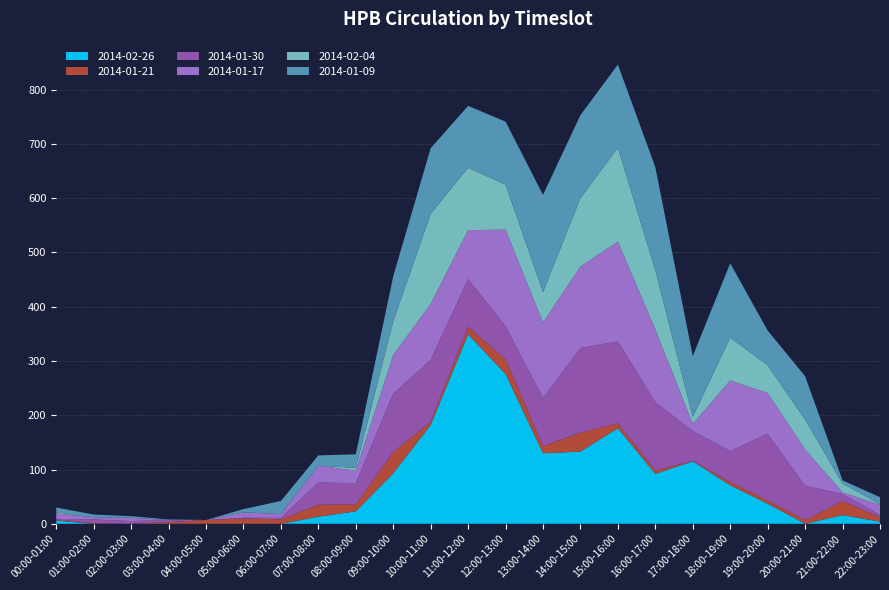

Reading right to left, what are all the values shown in this chart?

2014-02-26: 22:00-23:00=4	21:00-22:00=16	20:00-21:00=0	19:00-20:00=37	18:00-19:00=71	17:00-18:00=115	16:00-17:00=92	15:00-16:00=176	14:00-15:00=133	13:00-14:00=130	12:00-13:00=276	11:00-12:00=349	10:00-11:00=182	09:00-10:00=93	08:00-09:00=23	07:00-08:00=13	06:00-07:00=0	05:00-06:00=0	04:00-05:00=0	03:00-04:00=0	02:00-03:00=0	01:00-02:00=0	00:00-01:00=6
2014-01-21: 22:00-23:00=8	21:00-22:00=26	20:00-21:00=7	19:00-20:00=6	18:00-19:00=6	17:00-18:00=1	16:00-17:00=6	15:00-16:00=9	14:00-15:00=35	13:00-14:00=13	12:00-13:00=27	11:00-12:00=14	10:00-11:00=6	09:00-10:00=39	08:00-09:00=13	07:00-08:00=22	06:00-07:00=8	05:00-06:00=10	04:00-05:00=7	03:00-04:00=3	02:00-03:00=0	01:00-02:00=1	00:00-01:00=2
2014-01-30: 22:00-23:00=5	21:00-22:00=13	20:00-21:00=63	19:00-20:00=123	18:00-19:00=57	17:00-18:00=55	16:00-17:00=126	15:00-16:00=151	14:00-15:00=156	13:00-14:00=89	12:00-13:00=61	11:00-12:00=88	10:00-11:00=114	09:00-10:00=108	08:00-09:00=39	07:00-08:00=41	06:00-07:00=3	05:00-06:00=1	04:00-05:00=0	03:00-04:00=4	02:00-03:00=5	01:00-02:00=7	00:00-01:00=1
2014-01-17: 22:00-23:00=18	21:00-22:00=3	20:00-21:00=67	19:00-20:00=75	18:00-19:00=130	17:00-18:00=13	16:00-17:00=134	15:00-16:00=184	14:00-15:00=150	13:00-14:00=139	12:00-13:00=178	11:00-12:00=90	10:00-11:00=103	09:00-10:00=71	08:00-09:00=23	07:00-08:00=31	06:00-07:00=7	05:00-06:00=10	04:00-05:00=0	03:00-04:00=0	02:00-03:00=6	01:00-02:00=4	00:00-01:00=10
2014-02-04: 22:00-23:00=1	21:00-22:00=16	20:00-21:00=55	19:00-20:00=51	18:00-19:00=79	17:00-18:00=13	16:00-17:00=109	15:00-16:00=173	14:00-15:00=126	13:00-14:00=56	12:00-13:00=83	11:00-12:00=115	10:00-11:00=166	09:00-10:00=62	08:00-09:00=5	07:00-08:00=0	06:00-07:00=0	05:00-06:00=0	04:00-05:00=0	03:00-04:00=0	02:00-03:00=0	01:00-02:00=0	00:00-01:00=2
2014-01-09: 22:00-23:00=13	21:00-22:00=6	20:00-21:00=80	19:00-20:00=64	18:00-19:00=137	17:00-18:00=112	16:00-17:00=190	15:00-16:00=153	14:00-15:00=153	13:00-14:00=179	12:00-13:00=116	11:00-12:00=114	10:00-11:00=121	09:00-10:00=83	08:00-09:00=25	07:00-08:00=19	06:00-07:00=24	05:00-06:00=6	04:00-05:00=0	03:00-04:00=1	02:00-03:00=3	01:00-02:00=5	00:00-01:00=9